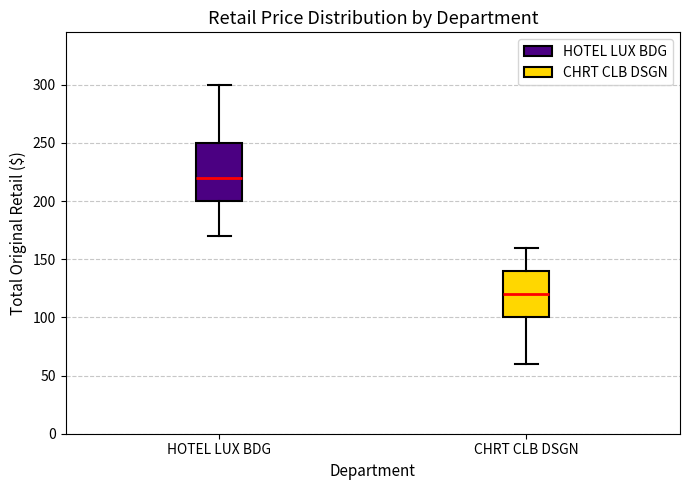

Which box's median line is the highest?

HOTEL LUX BDG